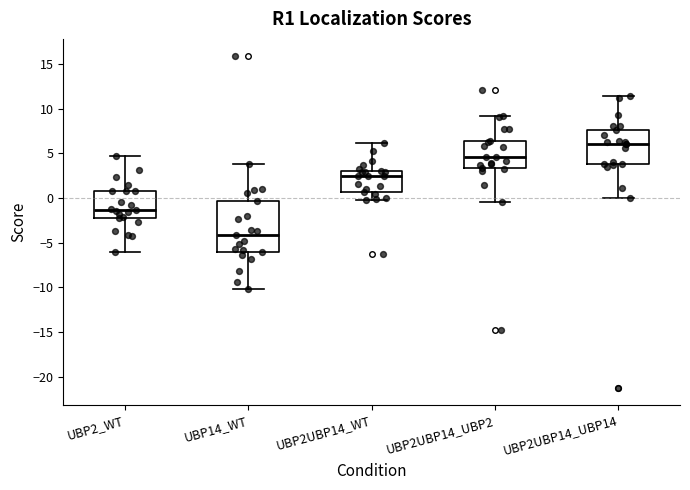

Reading left to right, transcribe this box plot: for each box, give where its median line is, the range the box spans, and where its two whiskers end, as read against the y-axis. The values are not printed on the chart, so give them approximately, as read against the axis.

UBP2_WT: median -1.5, box -2.0 to 1.0, whiskers -6.0 to 5.0
UBP14_WT: median -4.0, box -6.0 to -0.5, whiskers -10.0 to 4.0
UBP2UBP14_WT: median 2.5, box 0.5 to 3.0, whiskers 0.0 to 6.0
UBP2UBP14_UBP2: median 4.5, box 3.5 to 6.5, whiskers -0.5 to 9.0
UBP2UBP14_UBP14: median 6.0, box 4.0 to 7.5, whiskers 0.0 to 11.5